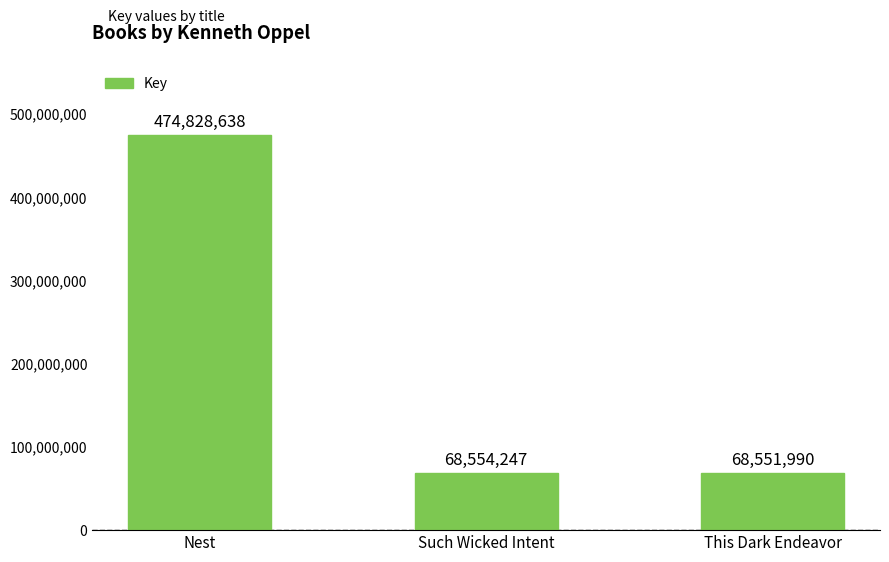

Count the number of data series in this chart.

1